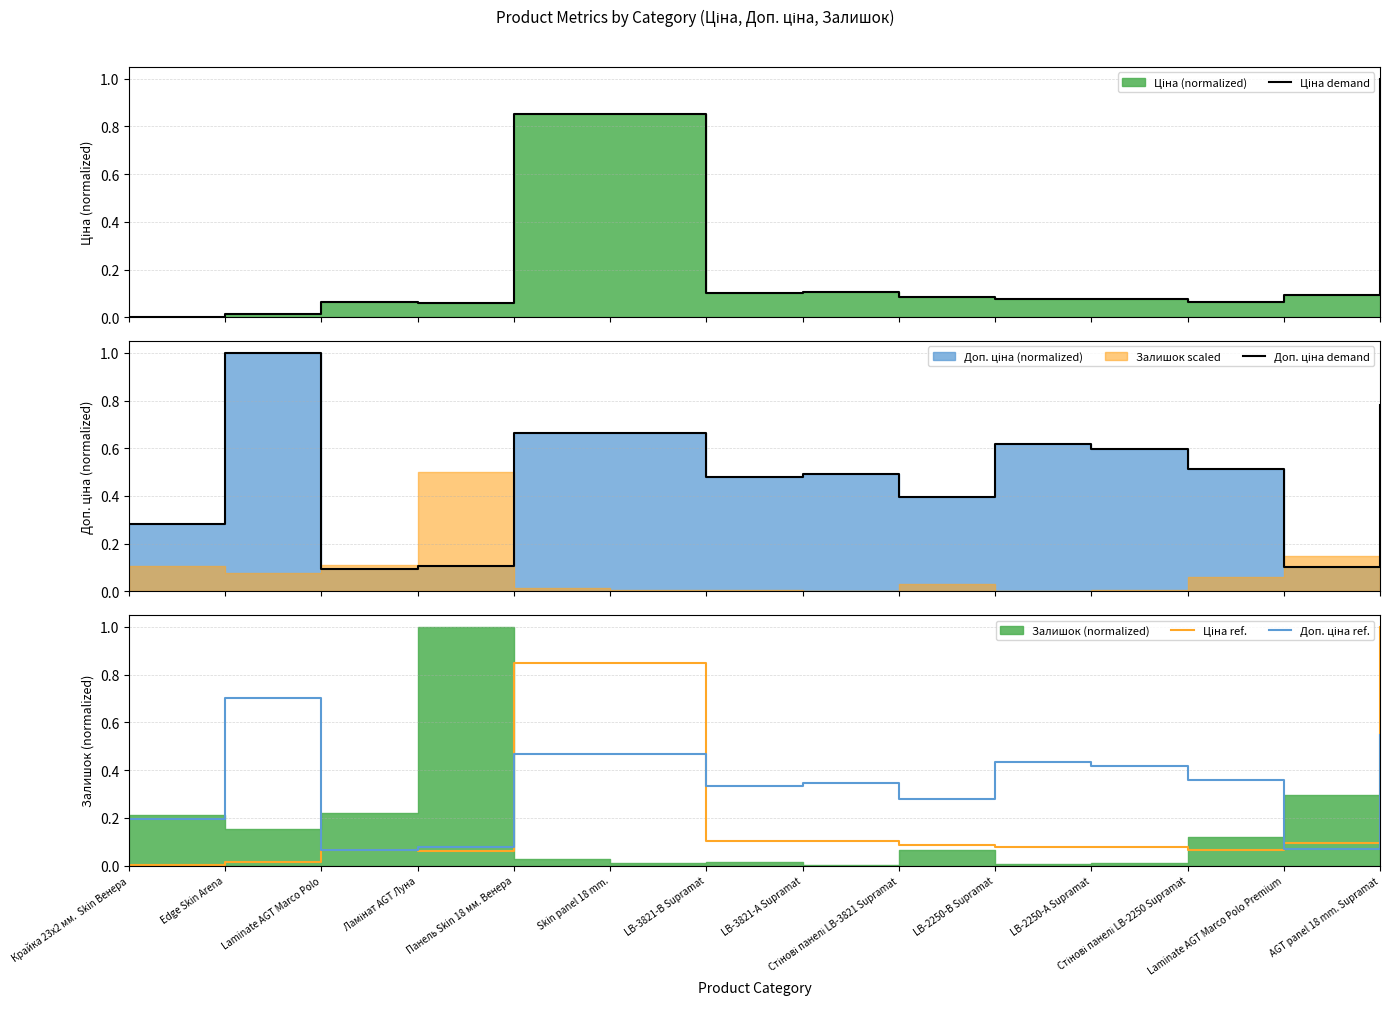

True or false: Доп. ціна ref. and Ціна ref. intersect in this chart.

True